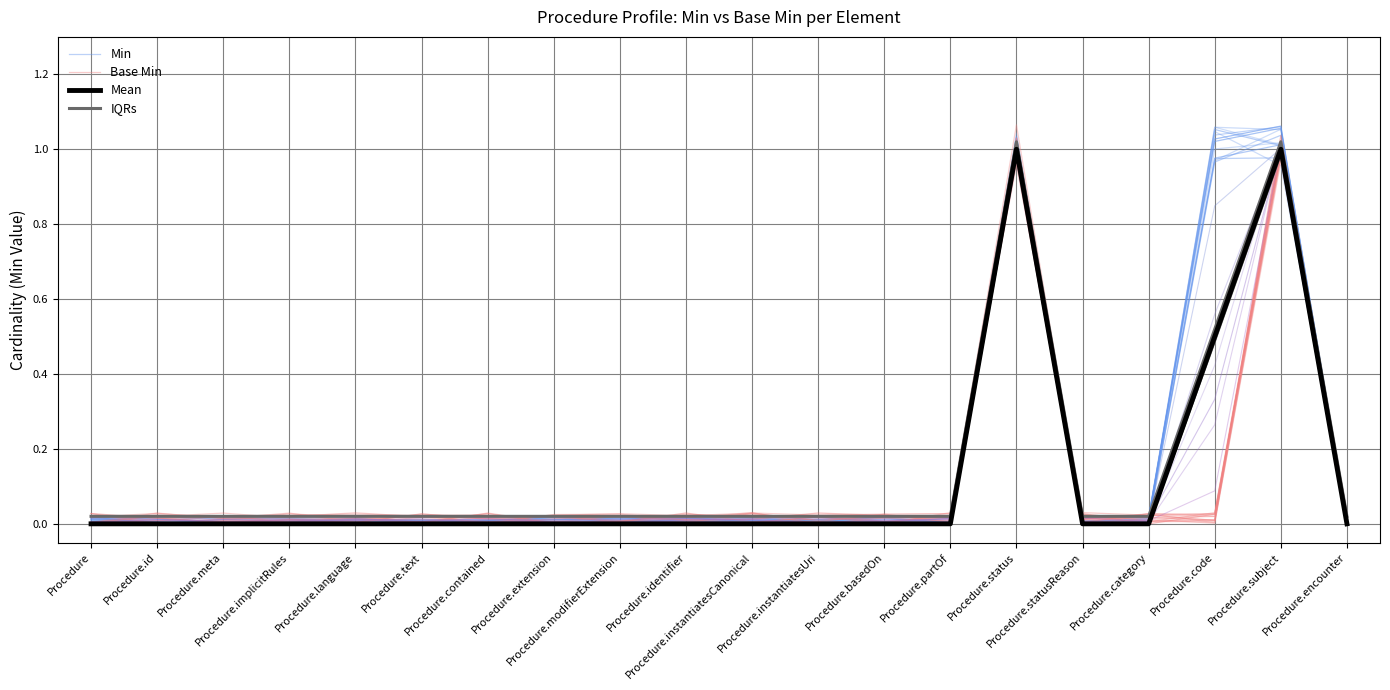

At which label is IQRs closest to 0?

Procedure